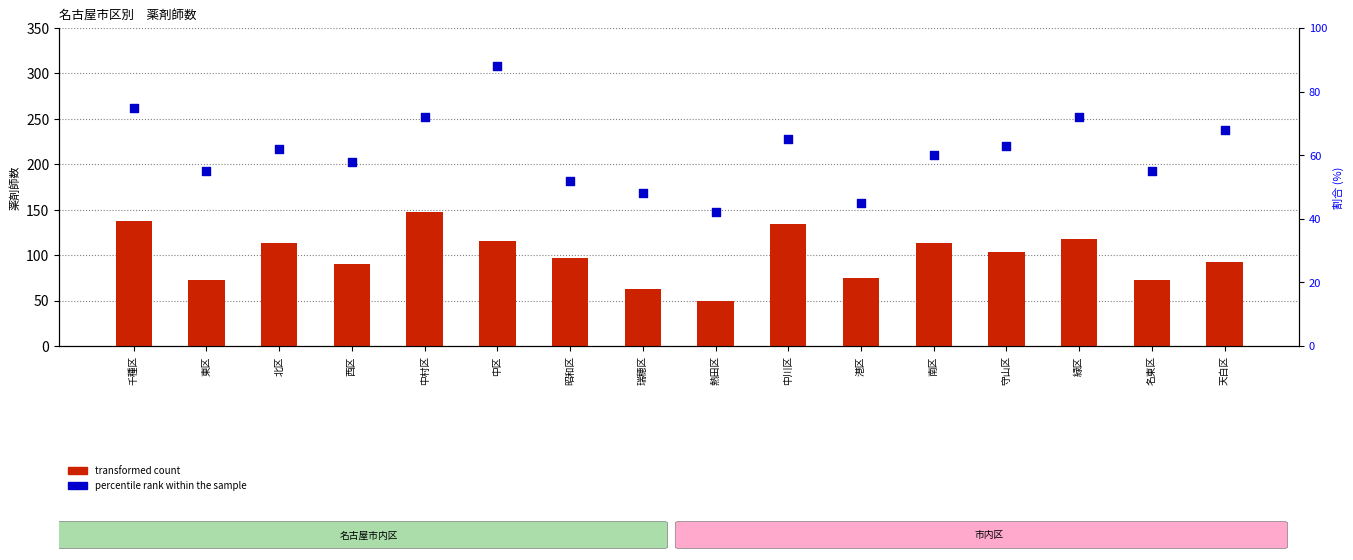

What is the total value across all series at 瑞穂区?

111